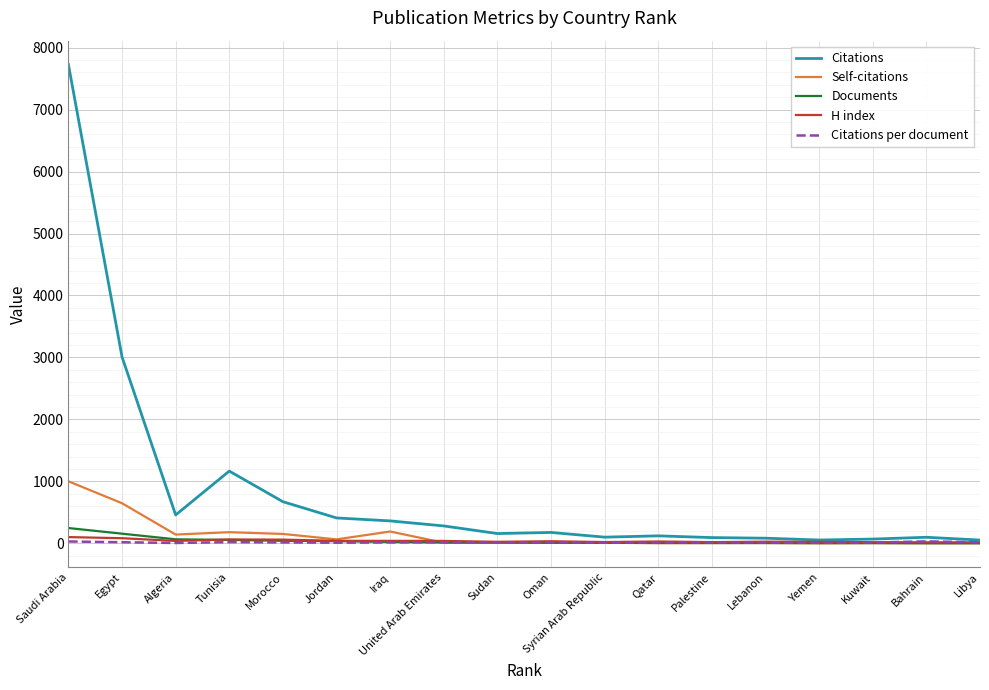

Which series has the largest total across all categories?

Citations